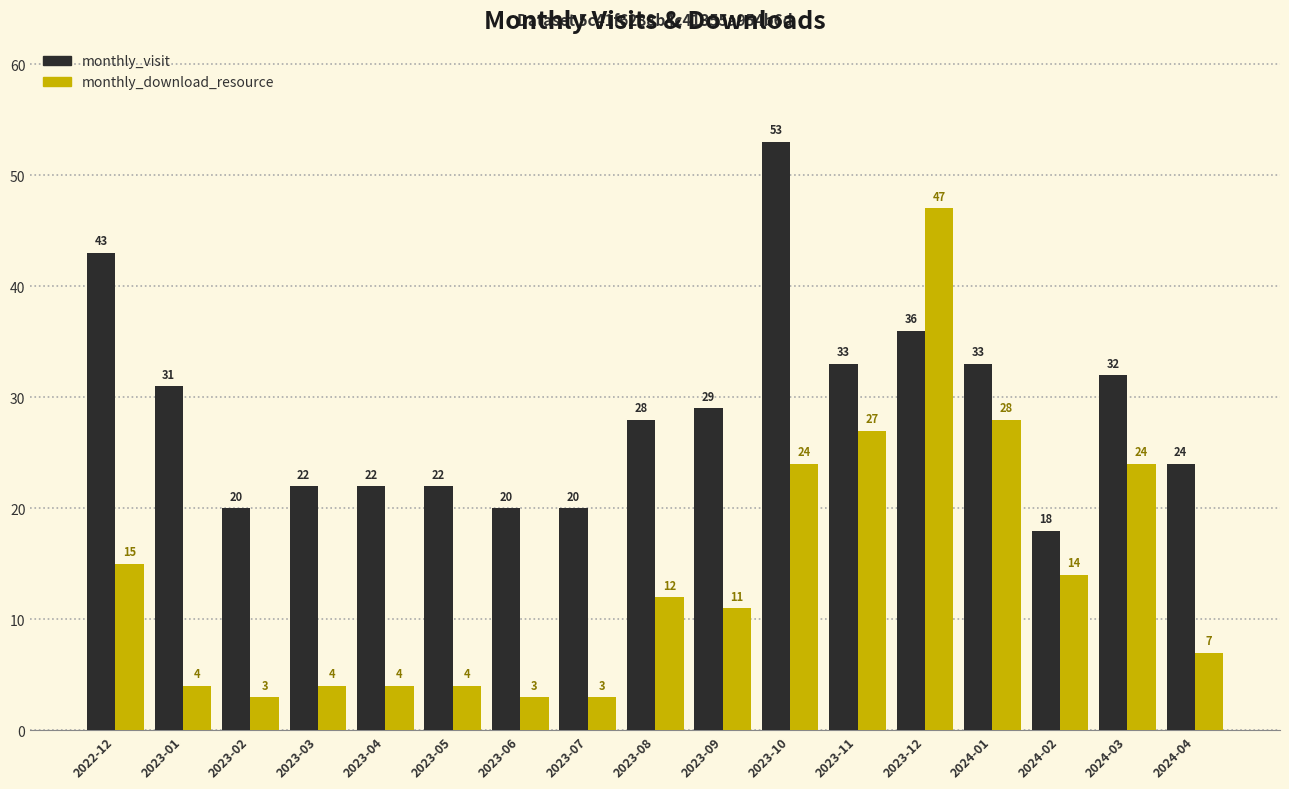

The monthly_download_resource series shows 19 at 2024-01. True or false?

False